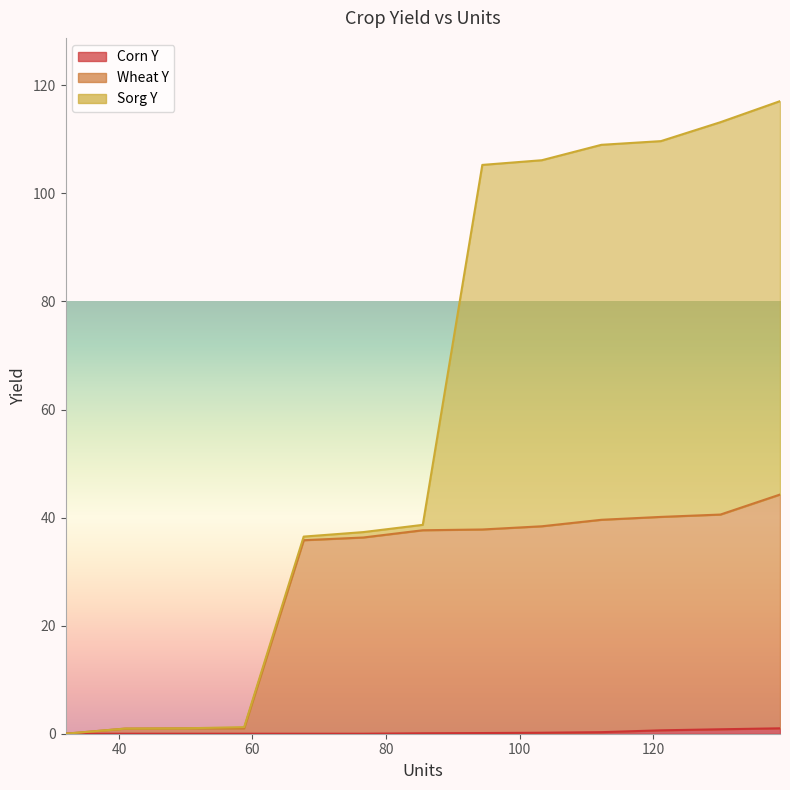

What position from the left is 94.41666666666666?

8